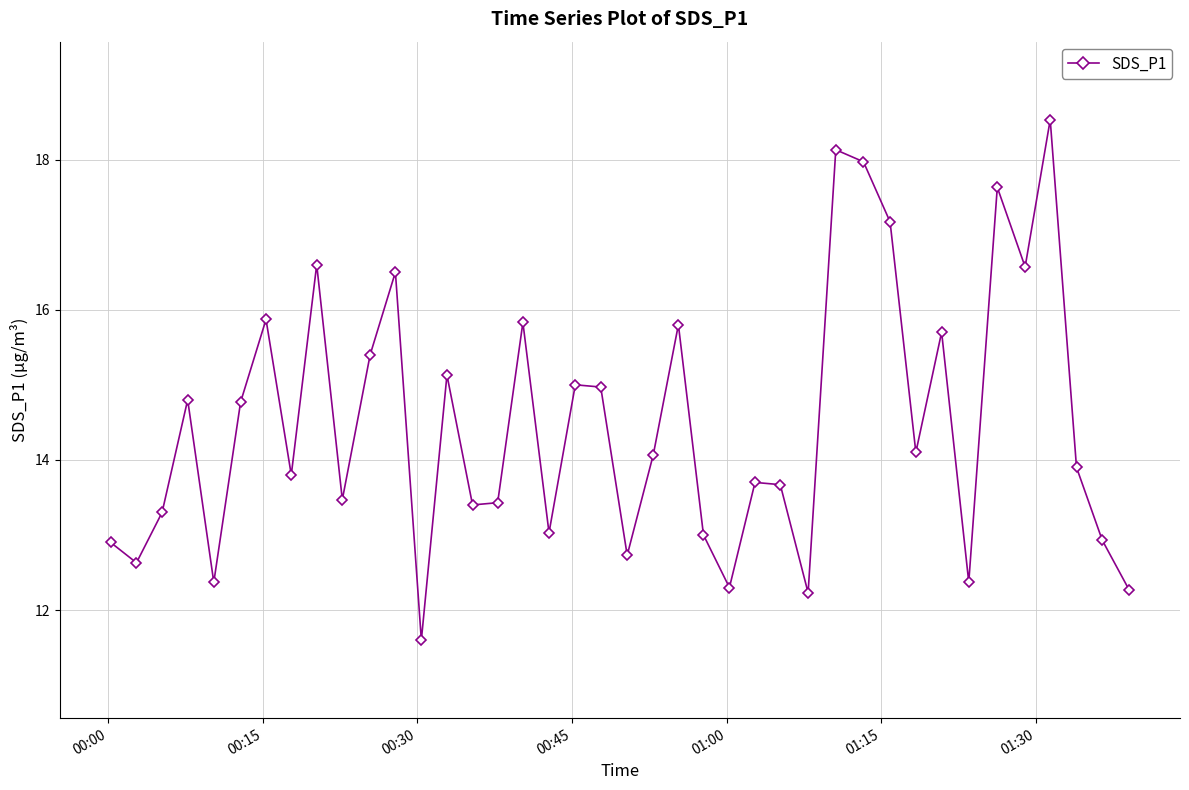

What is the sum of all values?

579.6